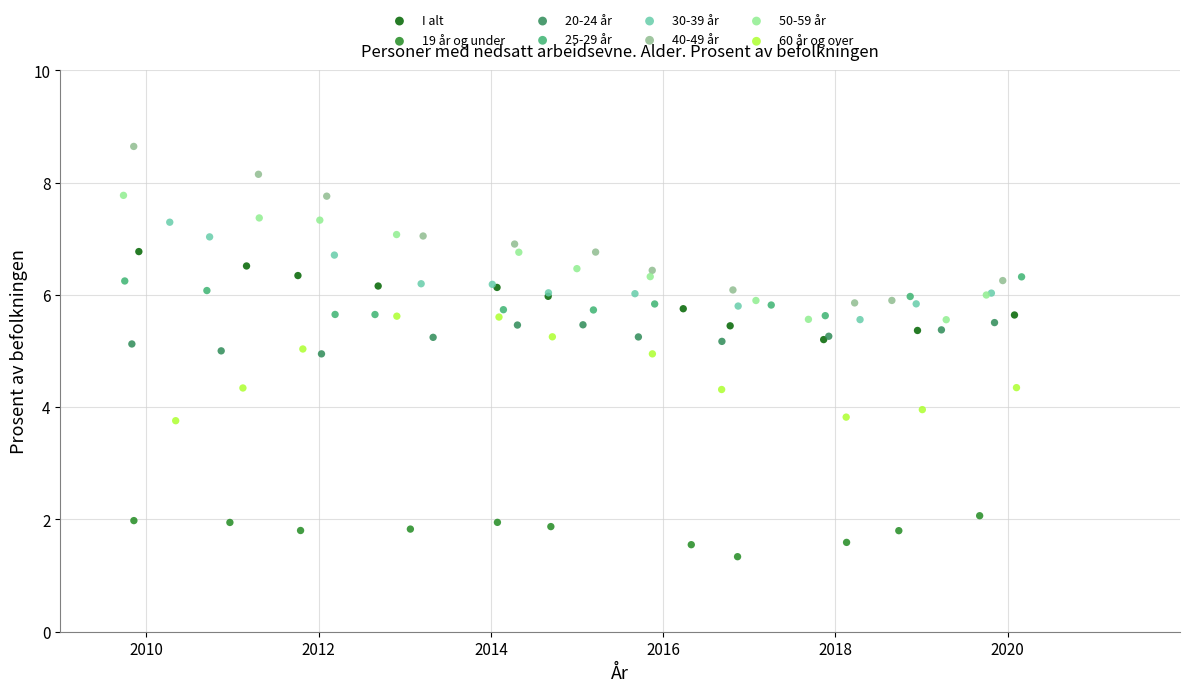

Which series has the widest spread of Y values?

40-49 år